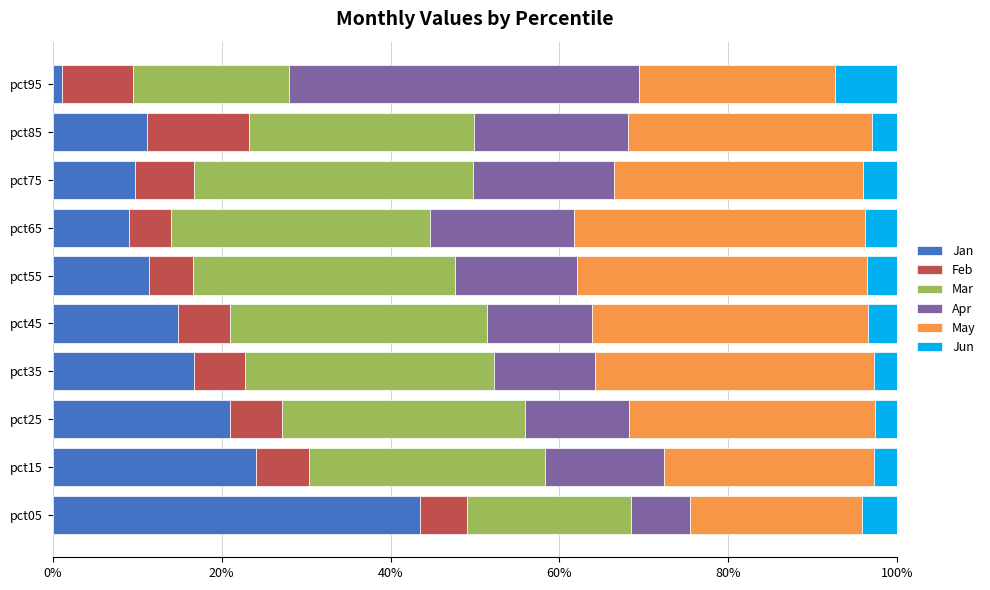

What is the difference between the second highest and minimum values in the Jan series?

22.9